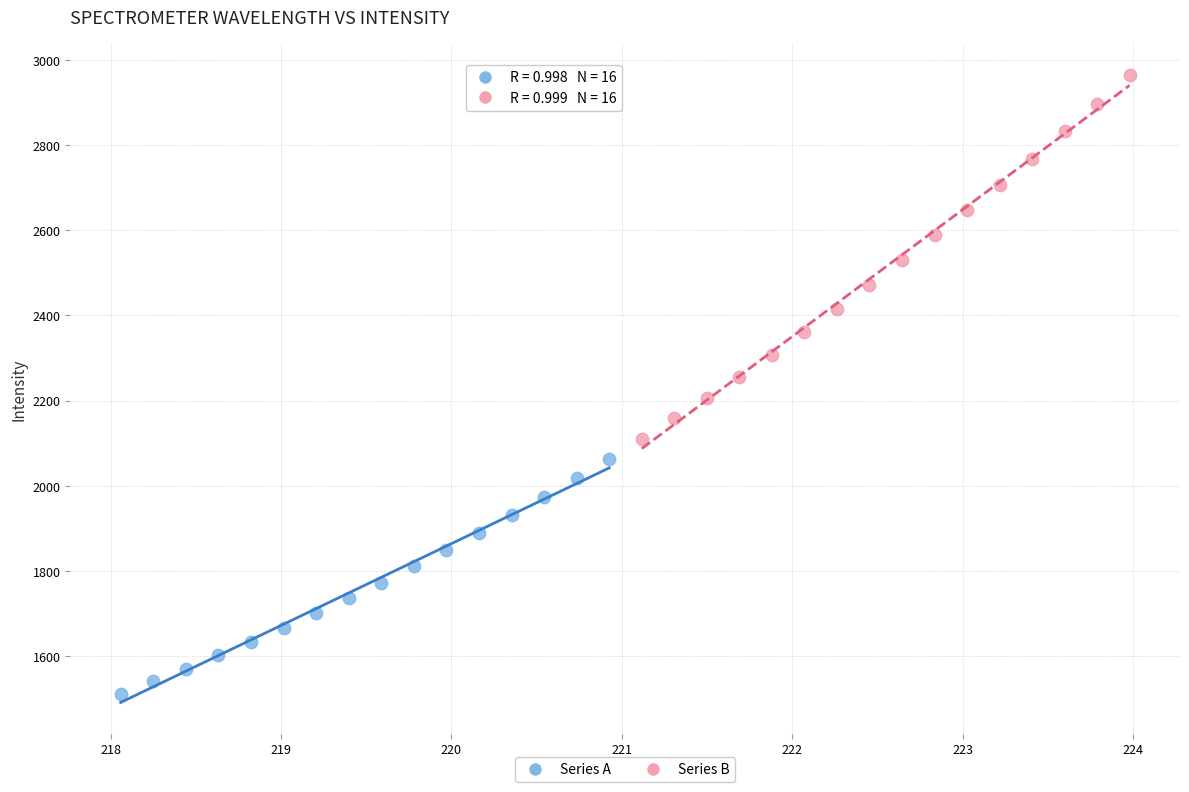

Which series contains the lowest Y value?

Series A